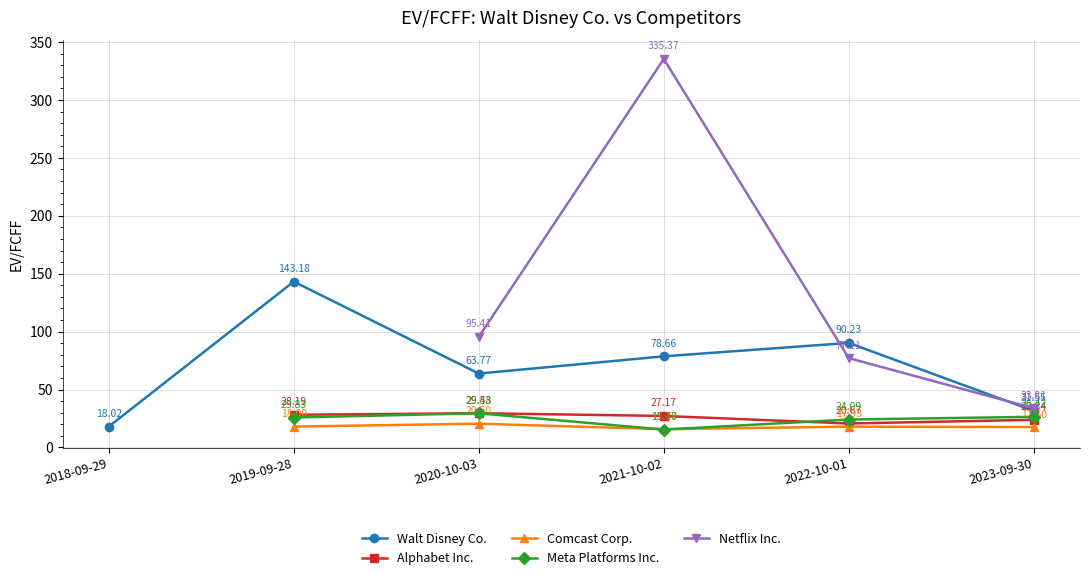

True or false: Meta Platforms Inc. has a value of 34.4 at 2023-09-30.

False